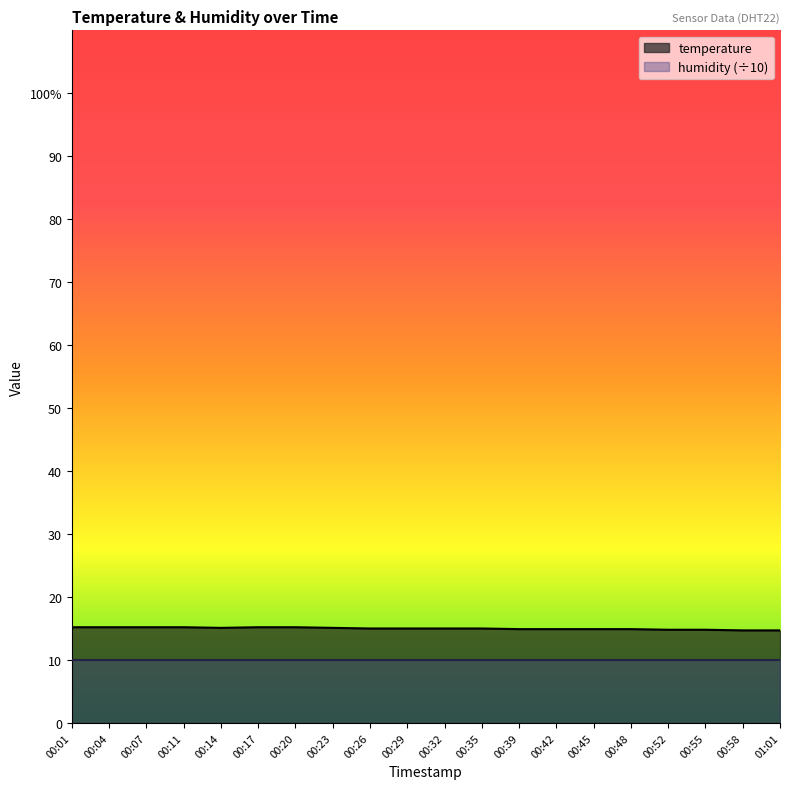

What position from the left is 00:58?

19